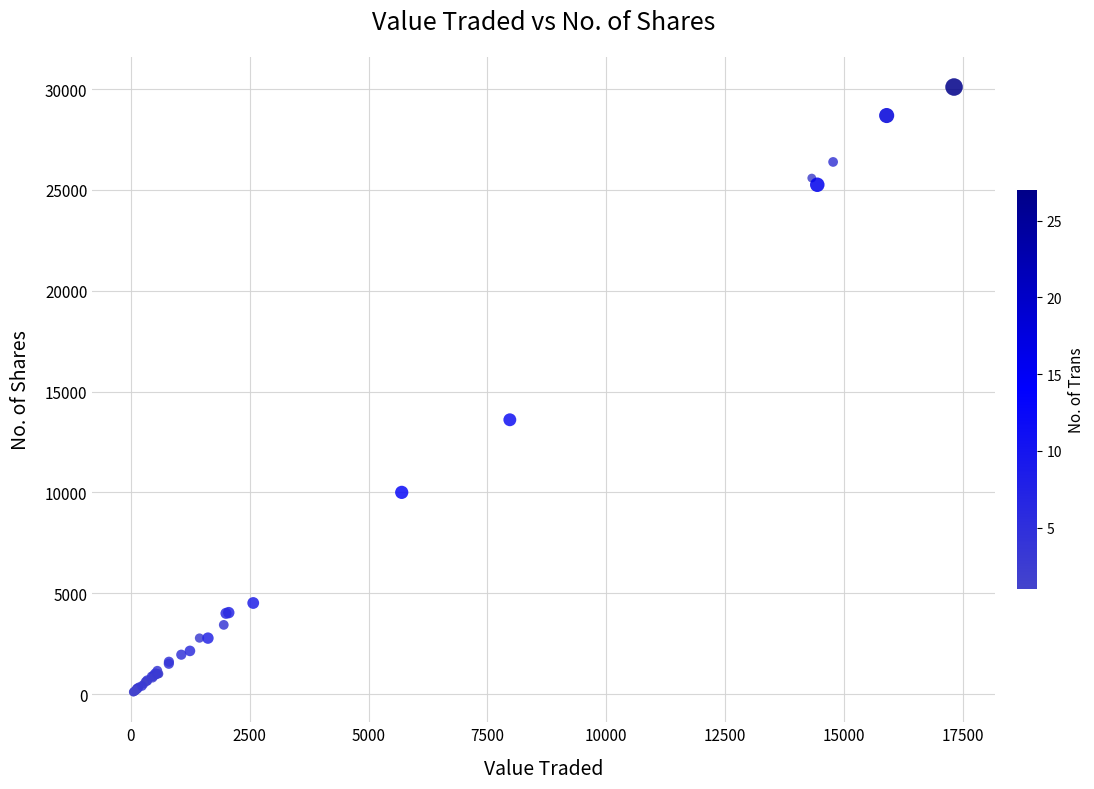

What Y value in the scatter plot is closest to 15100?

13600